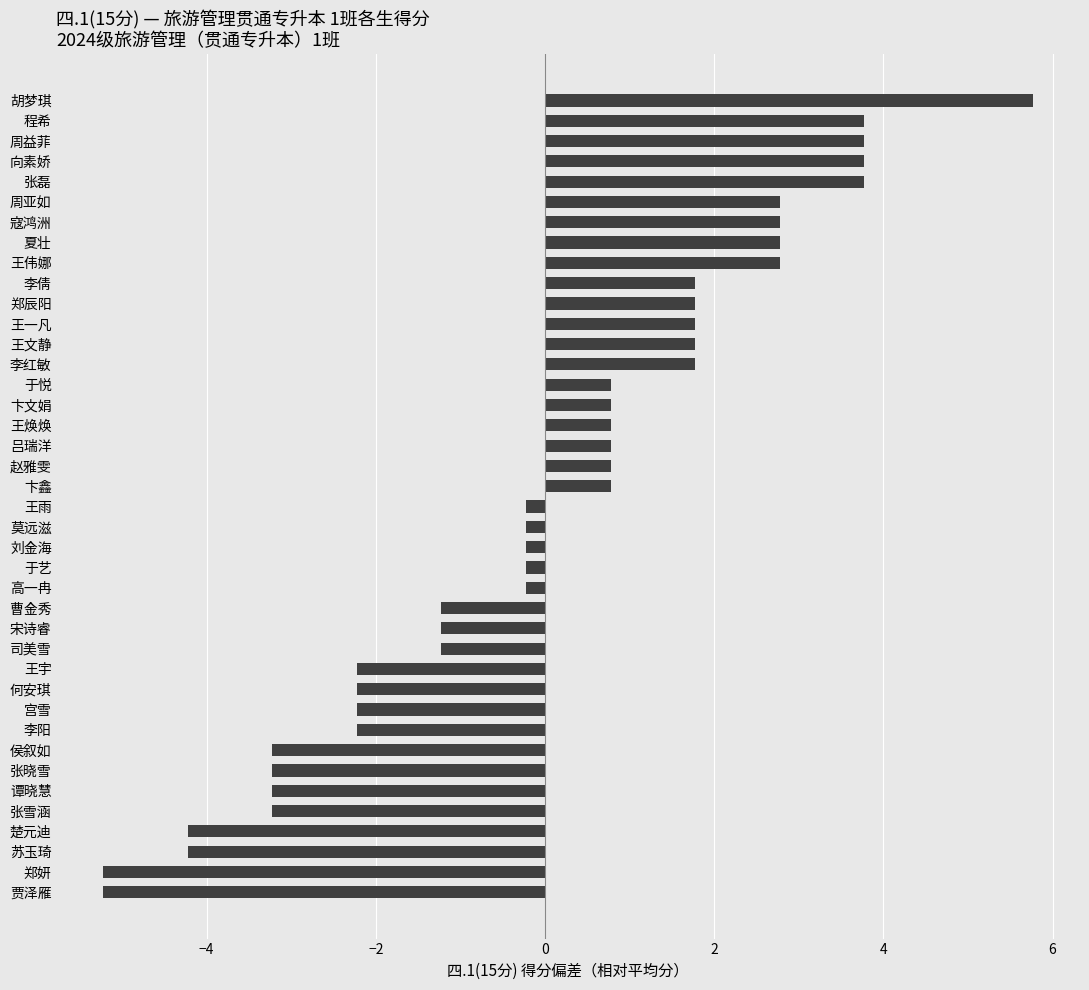

What is the maximum value shown in the chart?

5.8